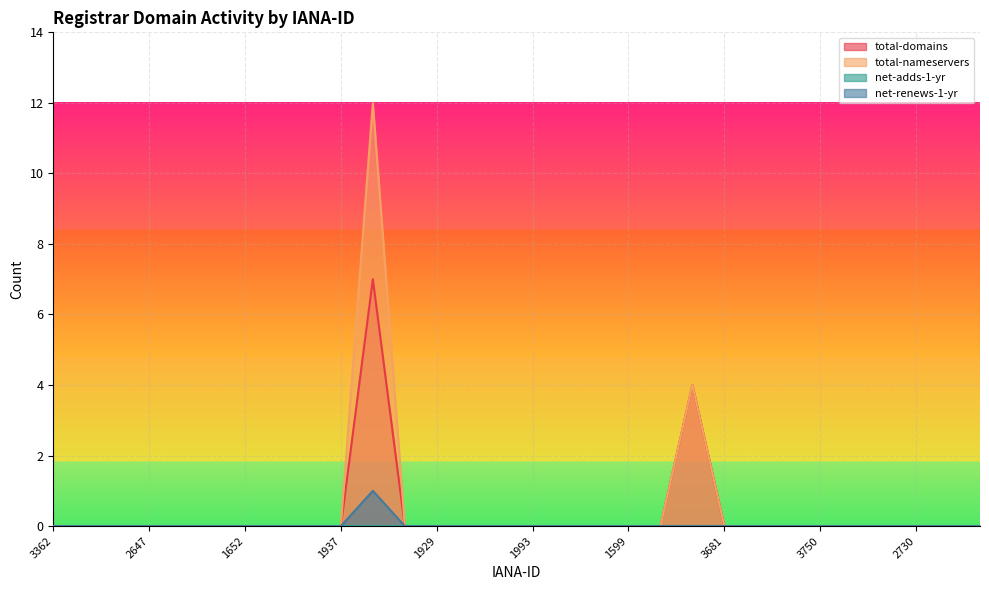

At which category does total-domains reach its first local peak?

3245